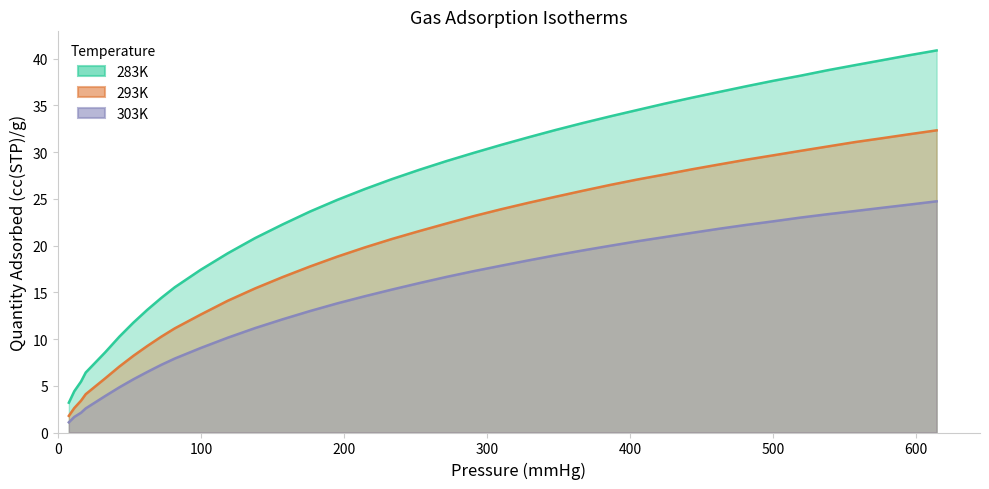

True or false: 303K and 283K cross at least once.

False